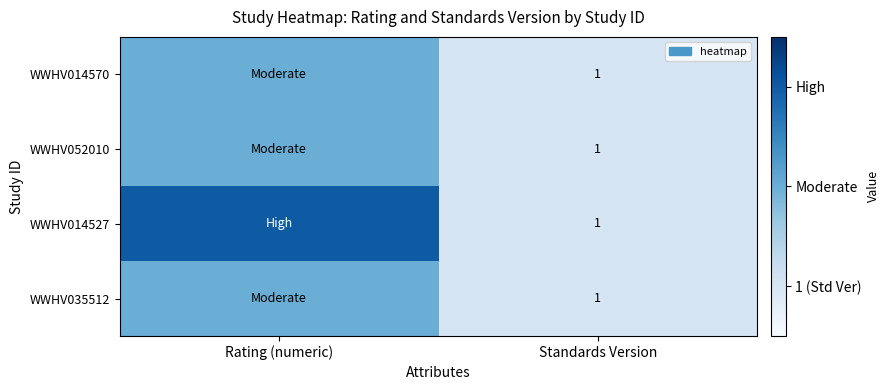

At which category is the sum across all series the highest?

Rating (numeric)